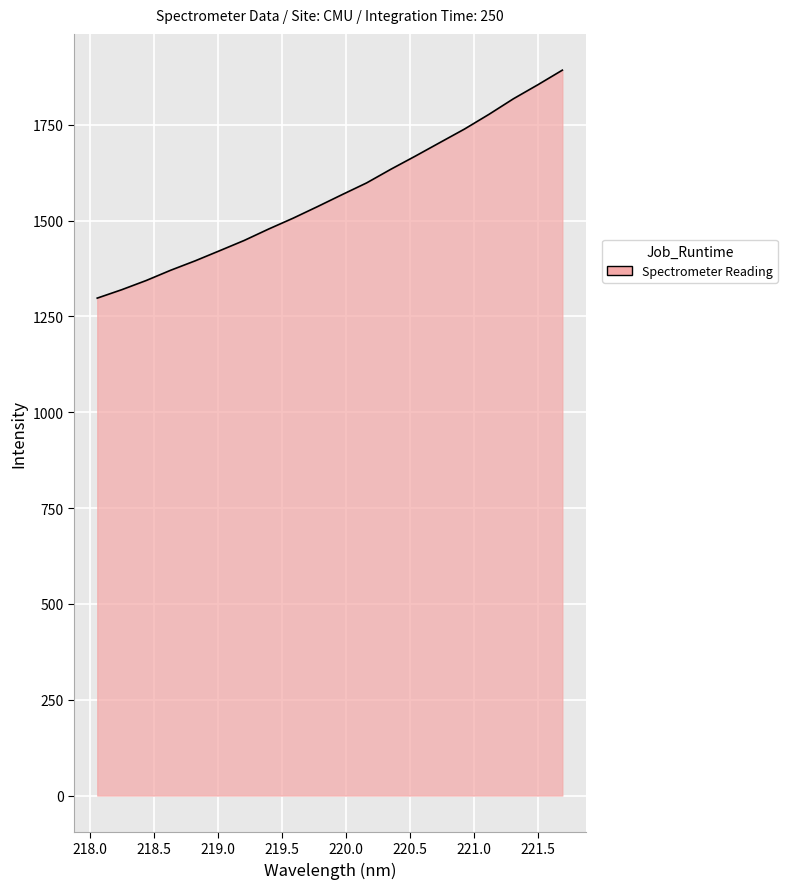

What is the average value?

1568.8